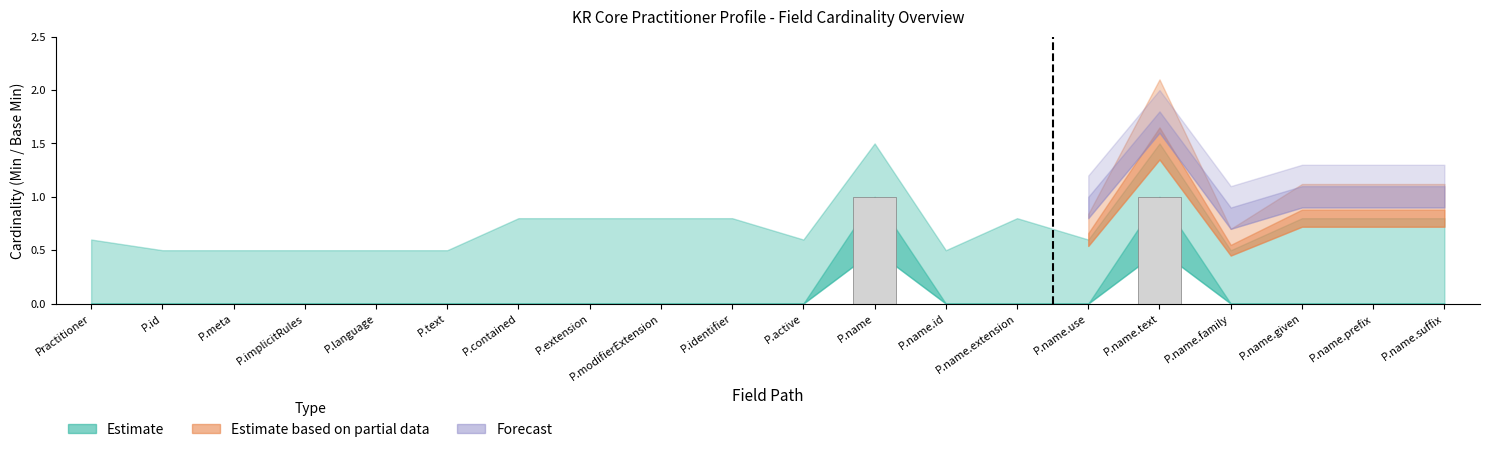

The value at P.name.text is 2. True or false?

False